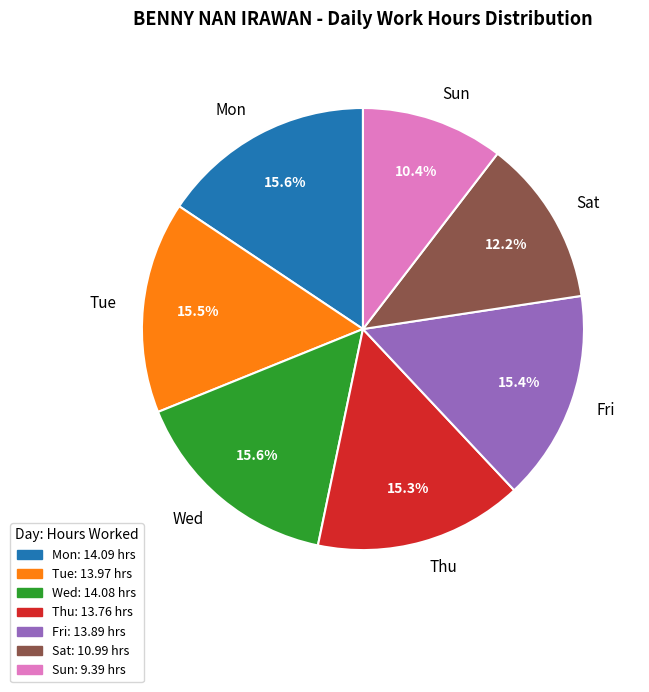

Which has a higher value, Tue or Sat?

Tue